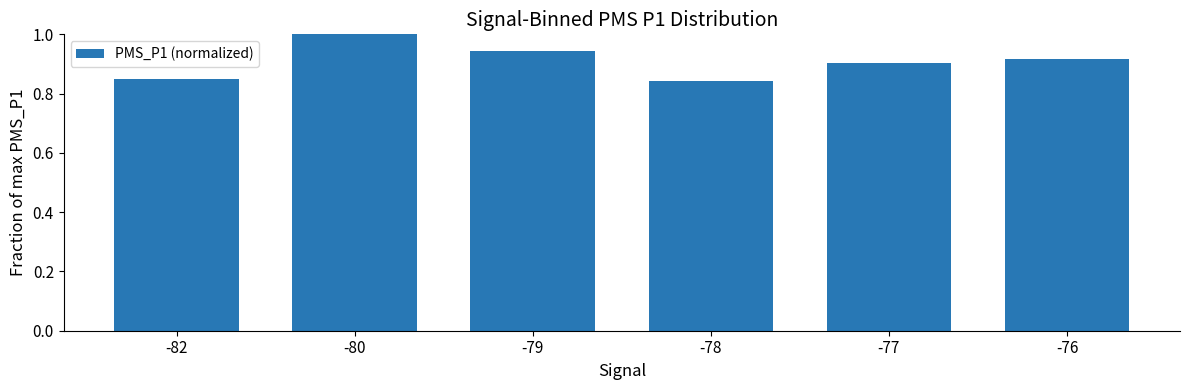

What is the difference between the second highest and second lowest values?

0.1